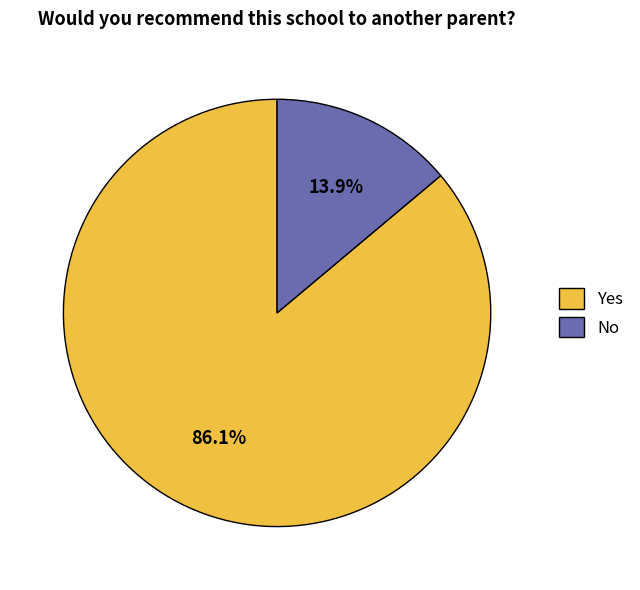

Count the number of slices in the pie.

2